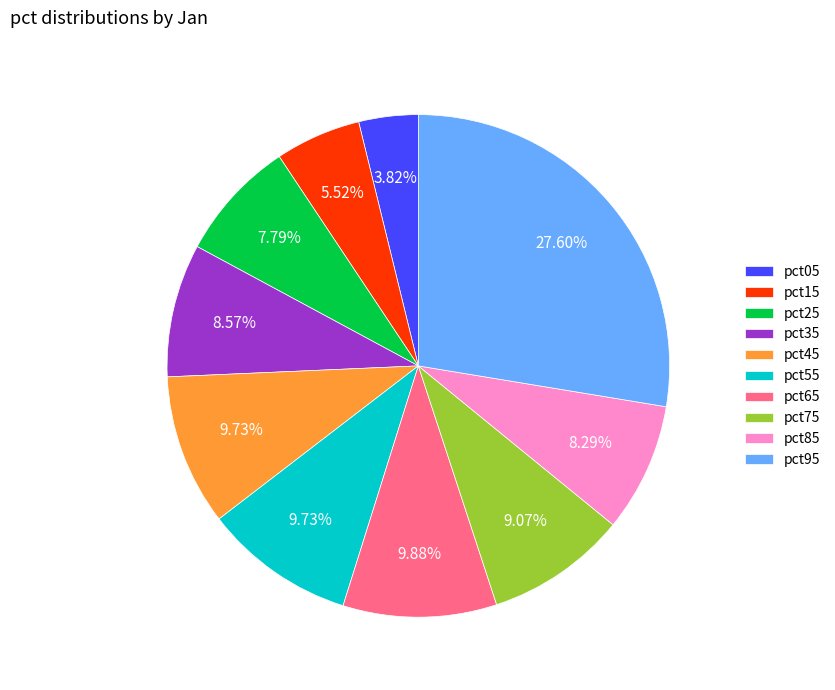

What is the total percentage of pct95 and pct25?

35.4%